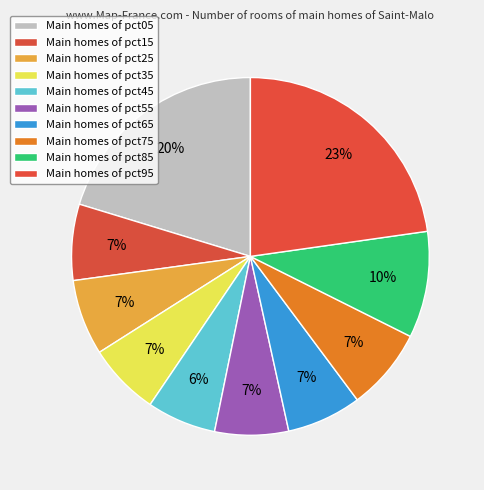

How many slices are in this pie chart?

10